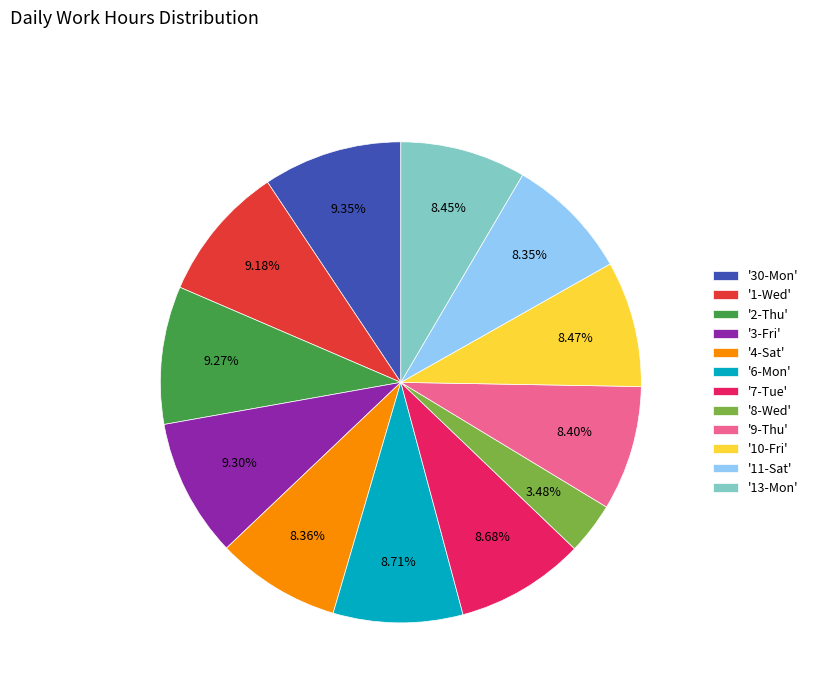

Is there a majority slice in this chart?

No